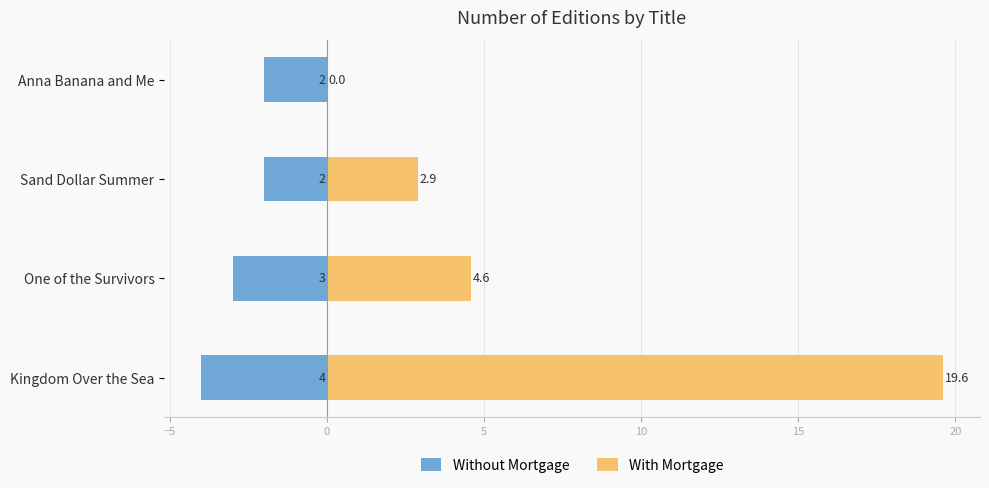

True or false: Without Mortgage has a value of -3.4 at Sand Dollar Summer.

False